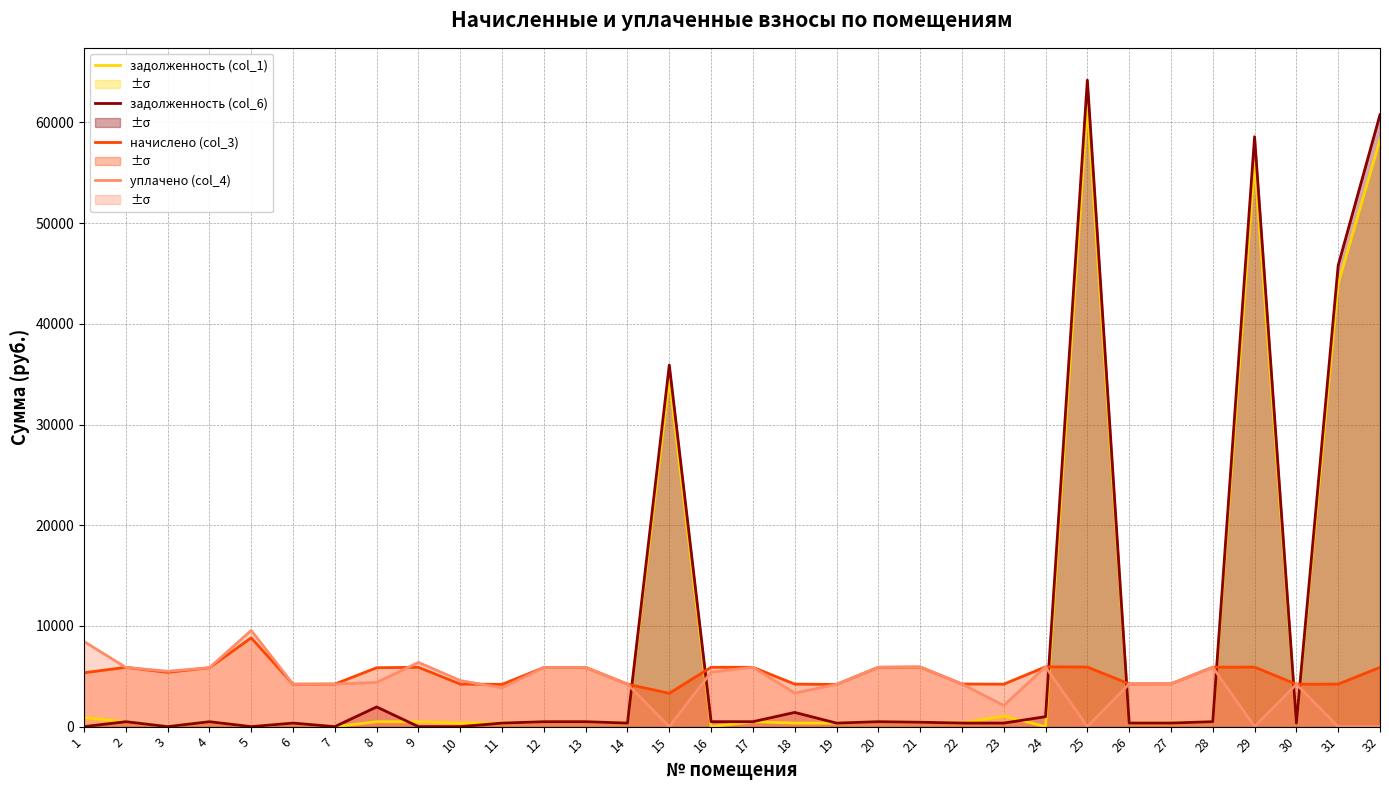

The value of задолженность (col_1) at 5 is 0.0. True or false?

True